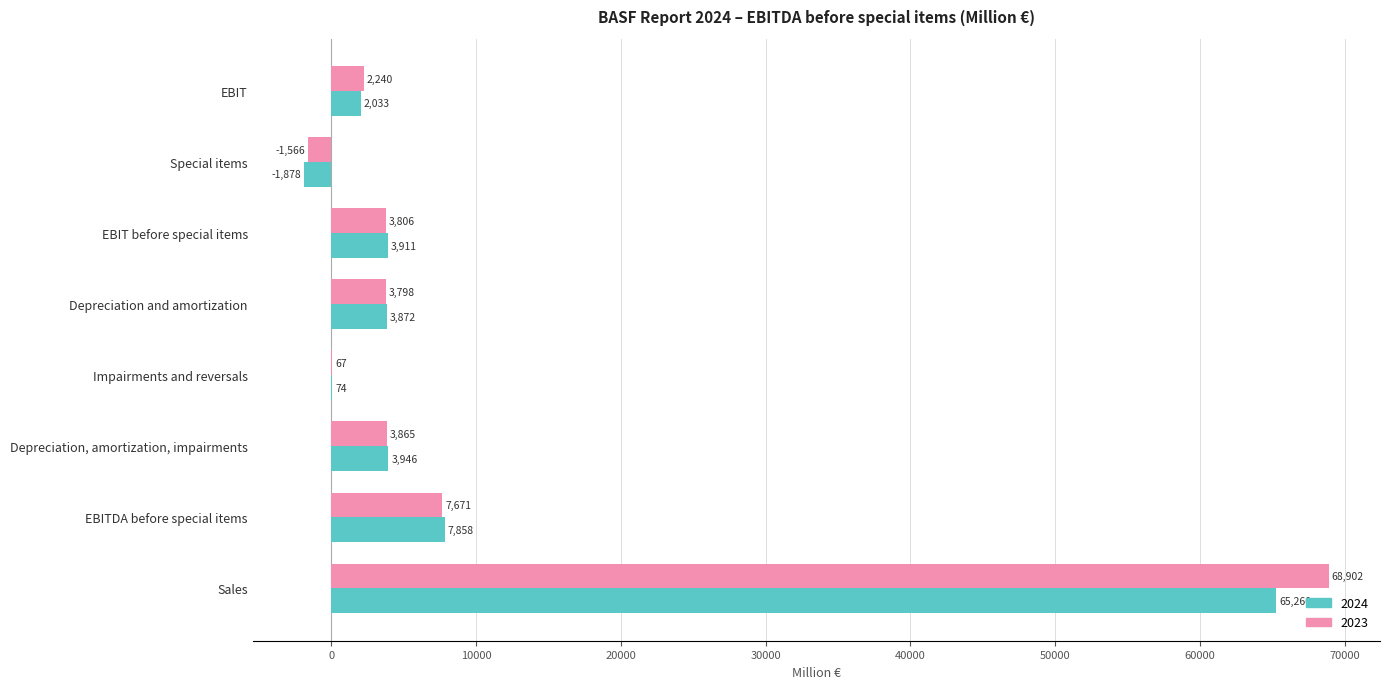

Where is 2023 nearest to the value 33668?

EBITDA before special items